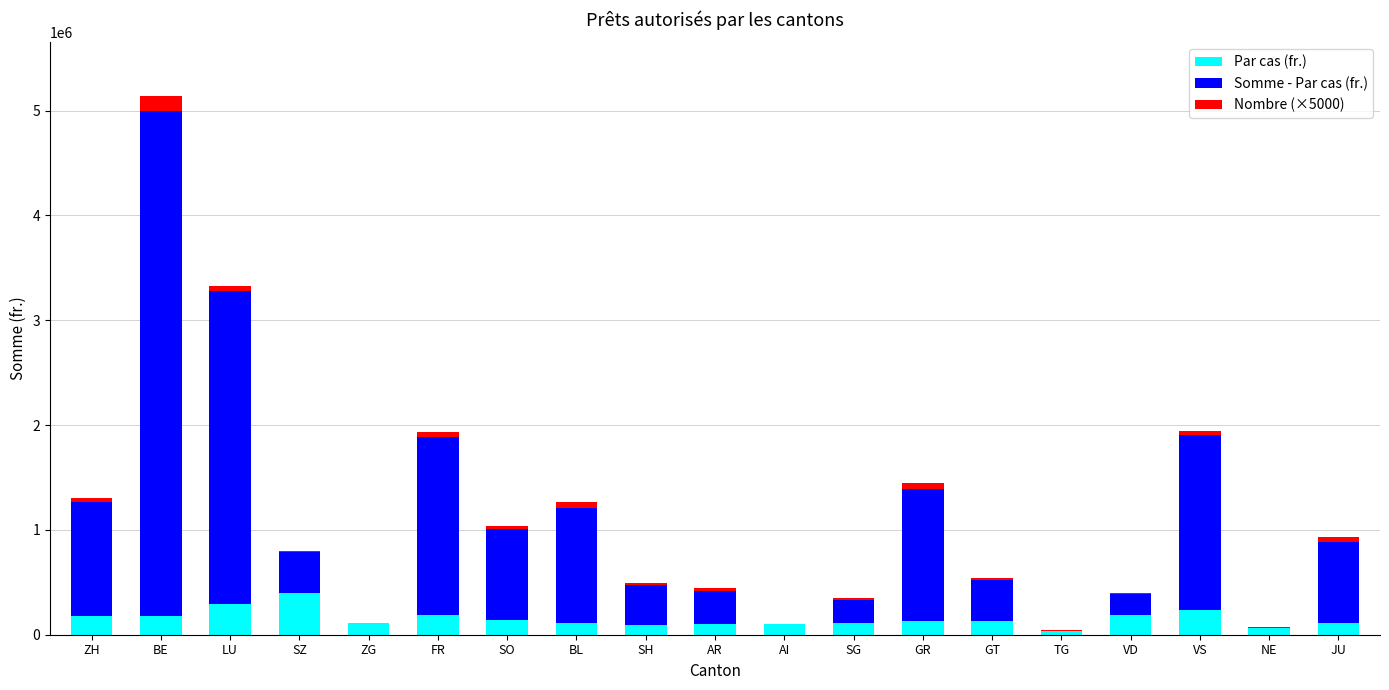

True or false: Par cas (fr.) has a value of 130000 at GT.

True